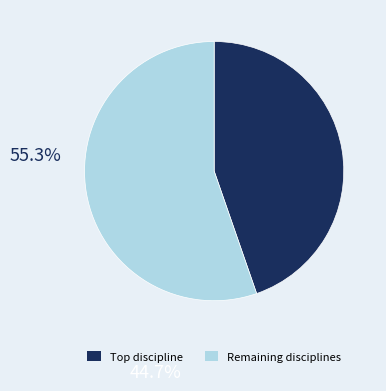

Is there a majority slice in this chart?

Yes